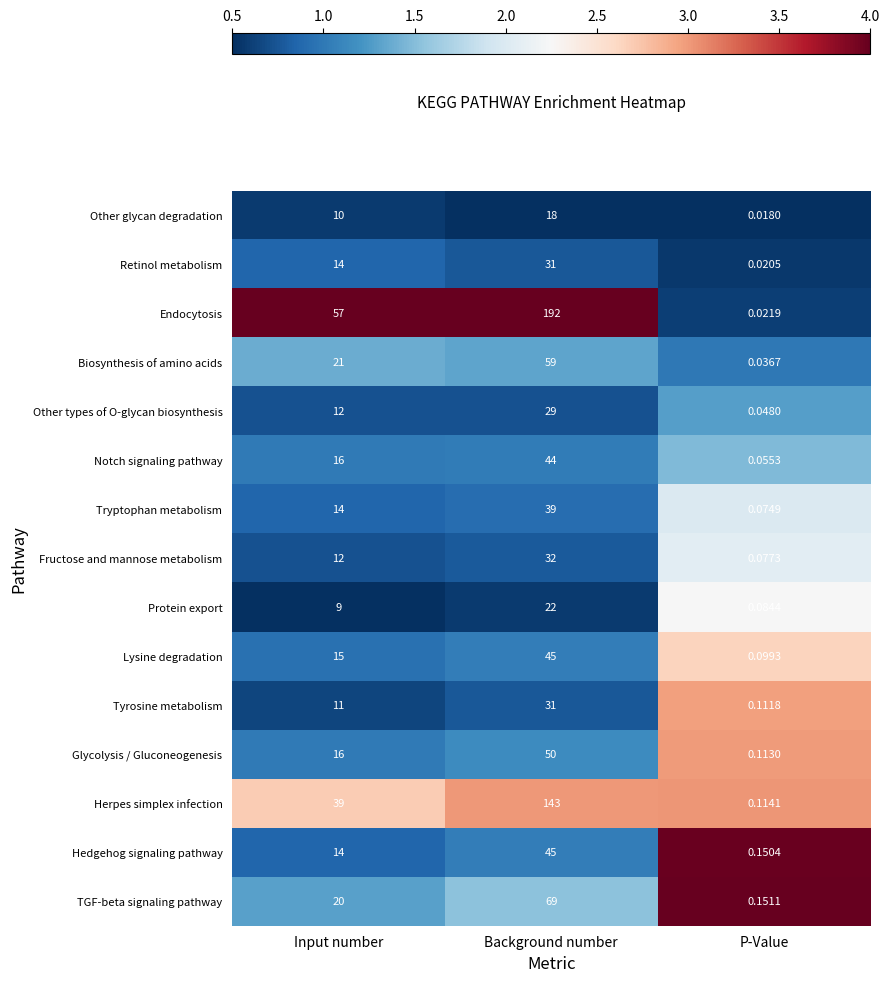

At how many categories does at least one series exceed 3?

2